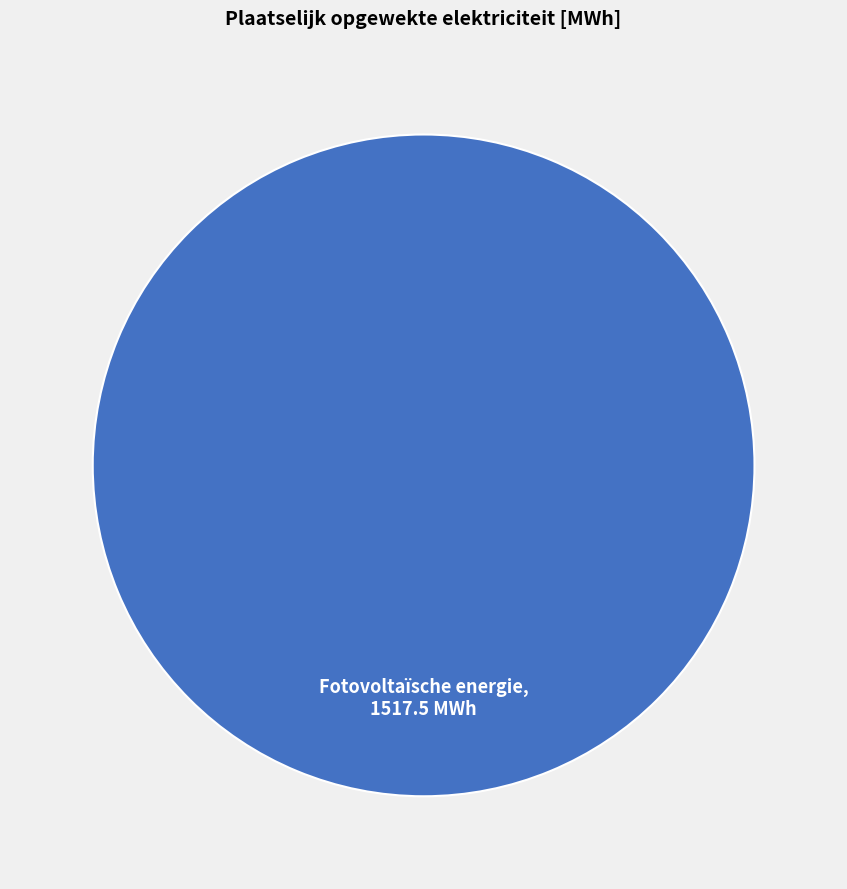

Which slice represents more than half of the pie?

Fotovoltaïsche energie